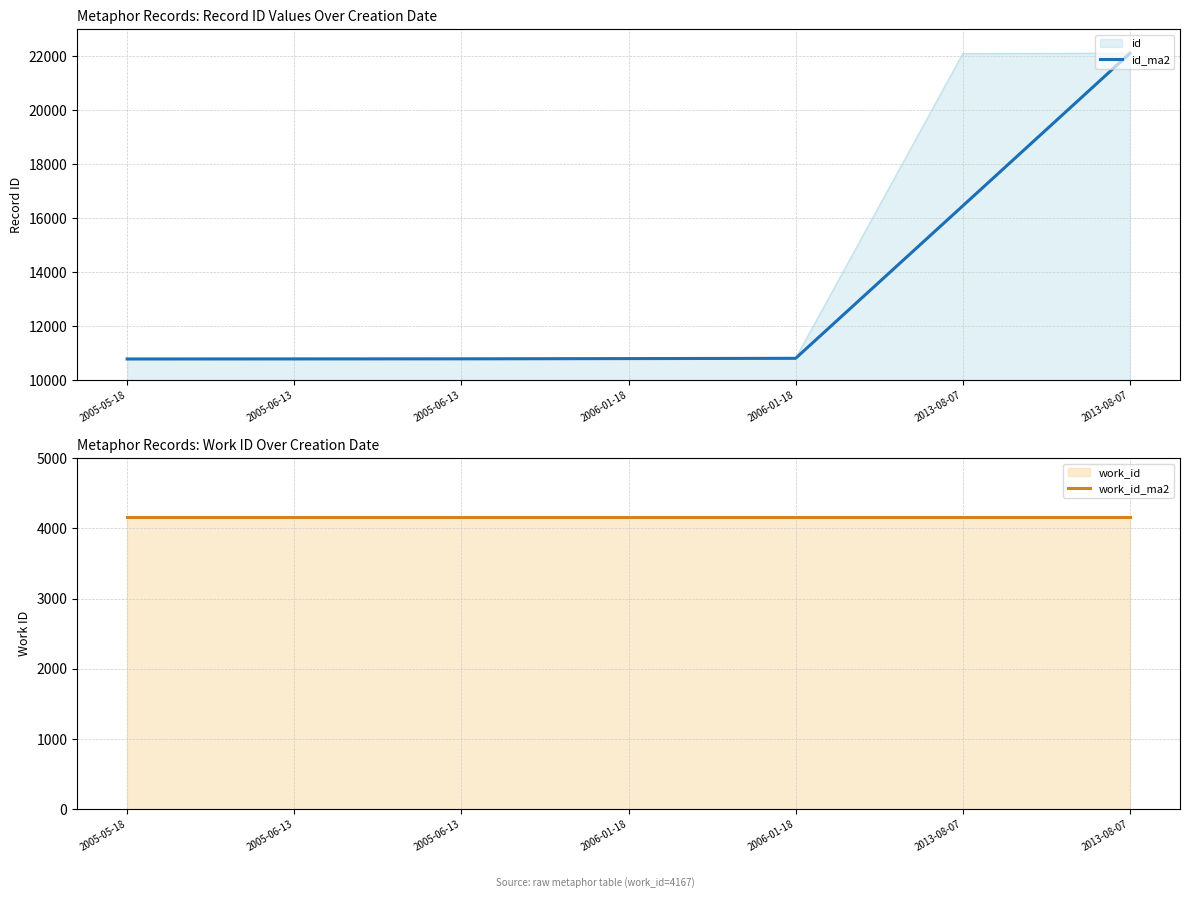

True or false: work_id_ma2 and id_ma2 cross at least once.

False